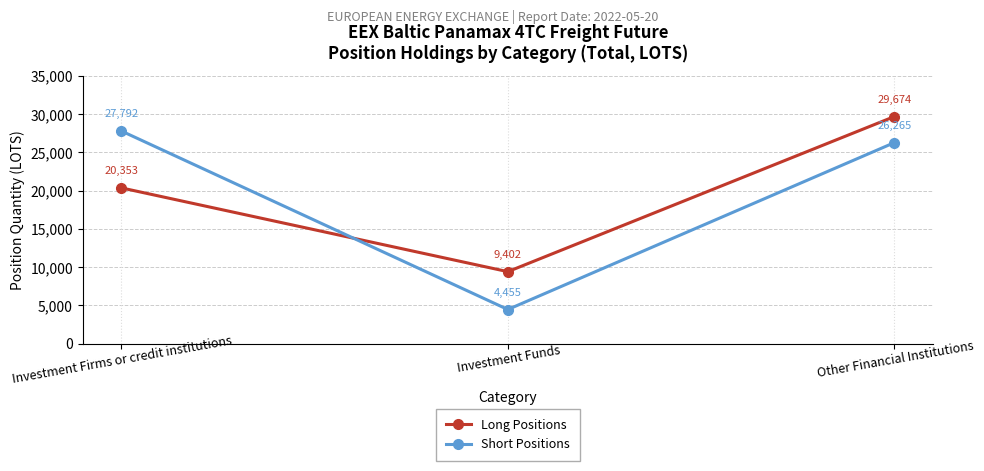

How many data points in Short Positions are less than 26264?

1